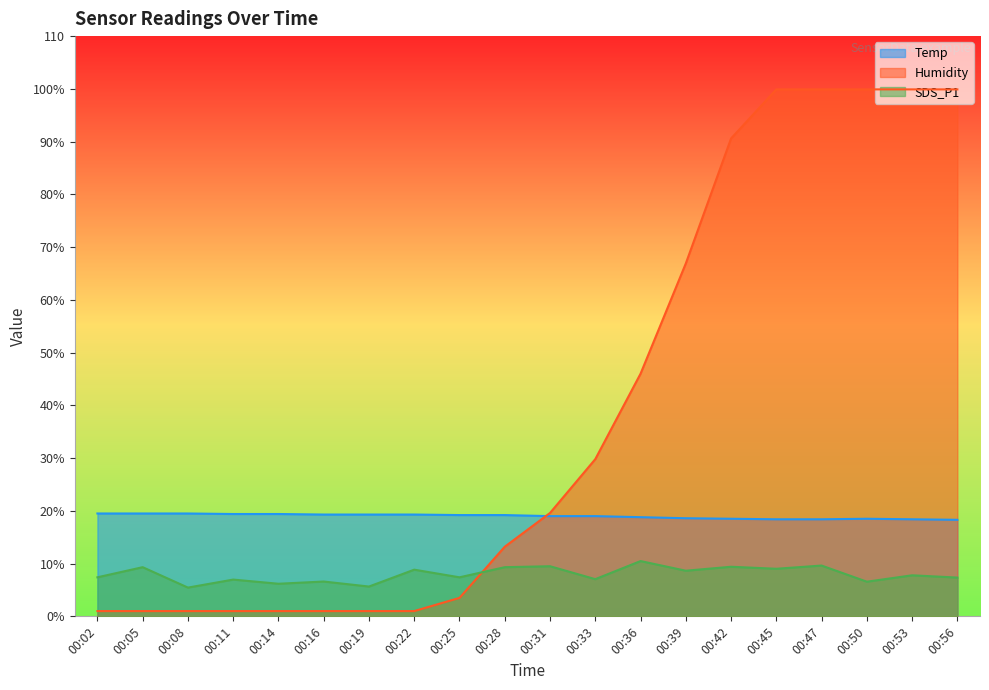

Does the chart display data point markers on the line(s)?

No